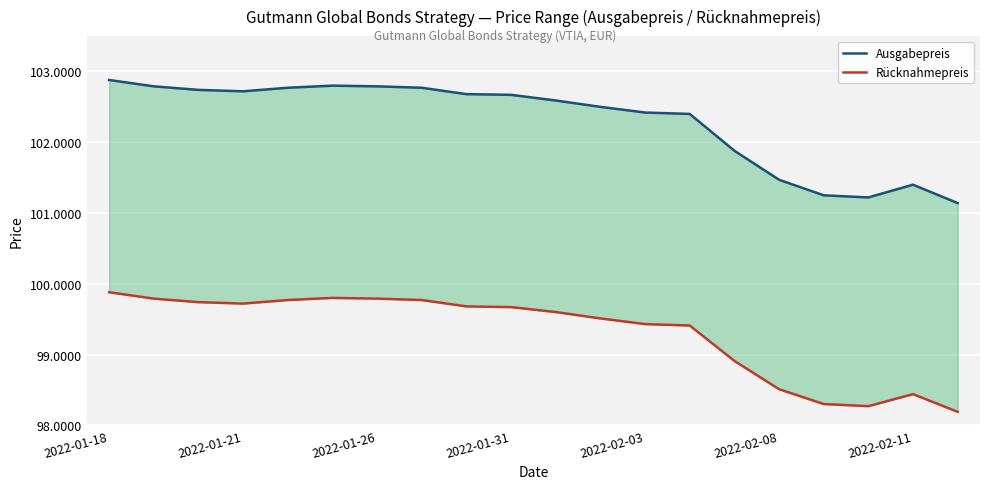

What is the value of the Ausgabepreis point at the 8th from the left?

102.8